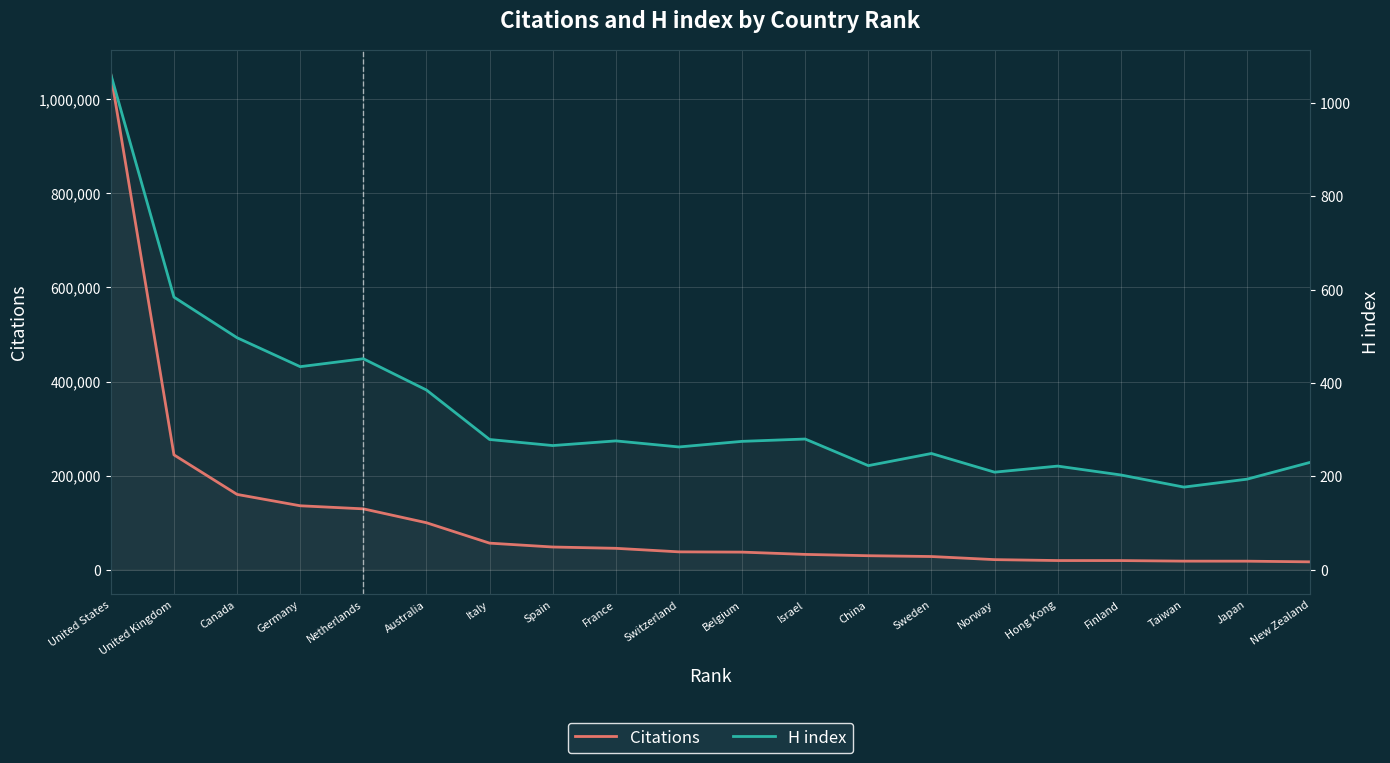

Rank the categories by H index value from highest to lowest.

United States, United Kingdom, Canada, Netherlands, Germany, Australia, Israel, Italy, France, Belgium, Spain, Switzerland, Sweden, New Zealand, China, Hong Kong, Norway, Finland, Japan, Taiwan